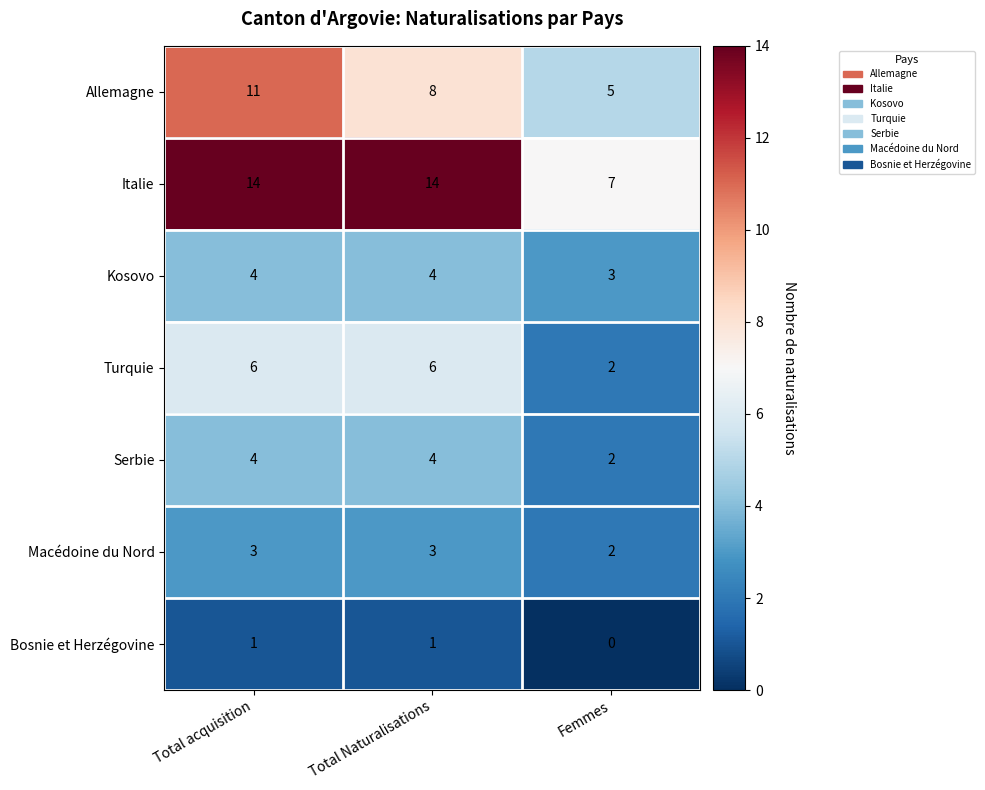

Reading right to left, transcribe all the data shown in this chart.

Allemagne: 5	8	11
Italie: 7	14	14
Kosovo: 3	4	4
Turquie: 2	6	6
Serbie: 2	4	4
Macédoine du Nord: 2	3	3
Bosnie et Herzégovine: 0	1	1